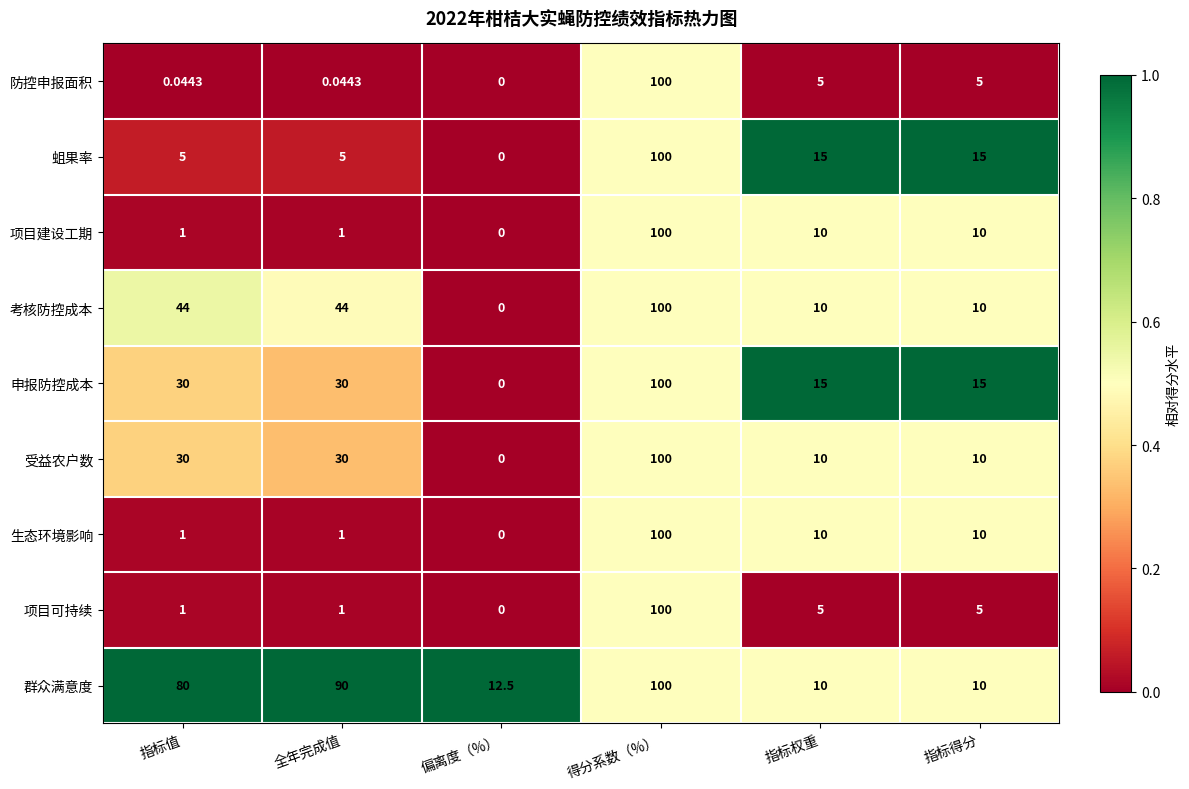

Between 指标值 and 指标得分, which series saw the biggest shift?

群众满意度